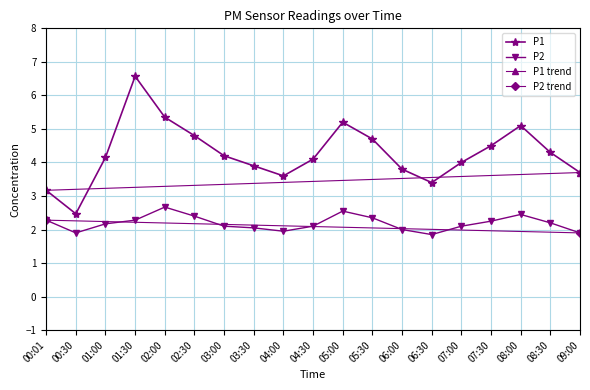

How many interior local valleys does the P1 series have?

3